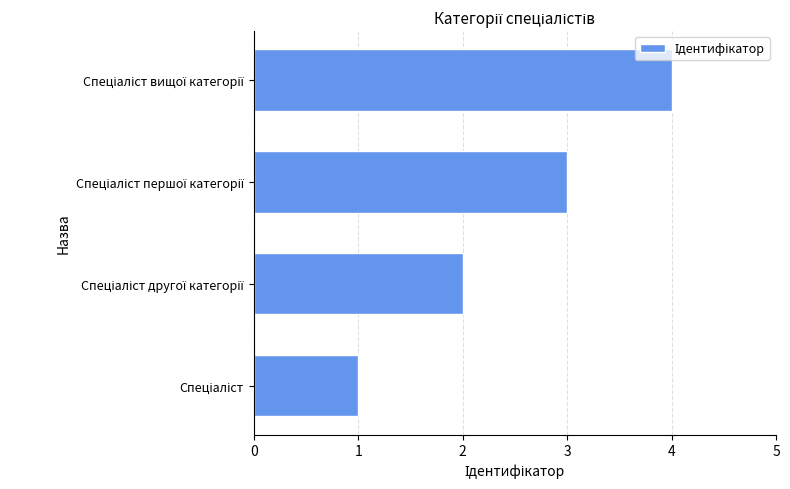

What is the difference between the maximum and minimum values?

3